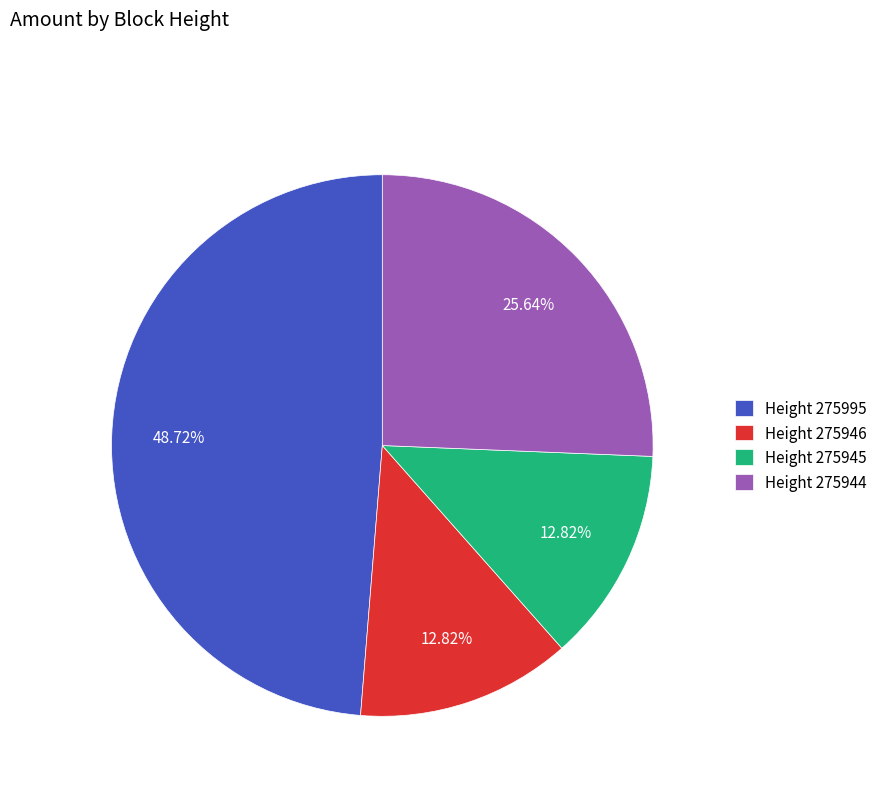

How many segments does this pie chart have?

4